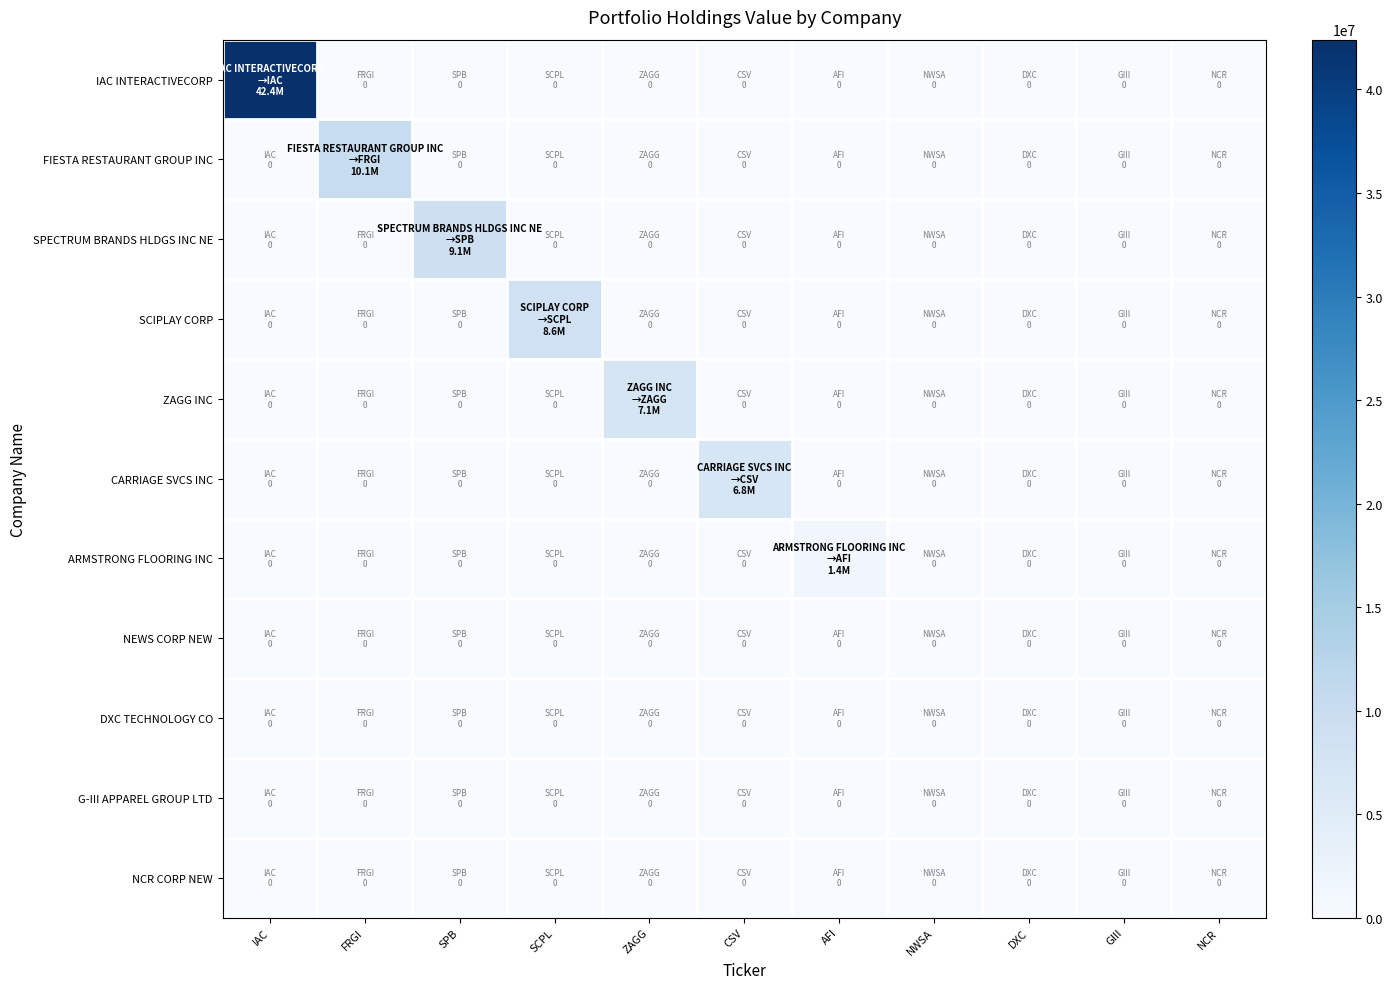

Which has a higher value, GIII or SCPL?

GIII